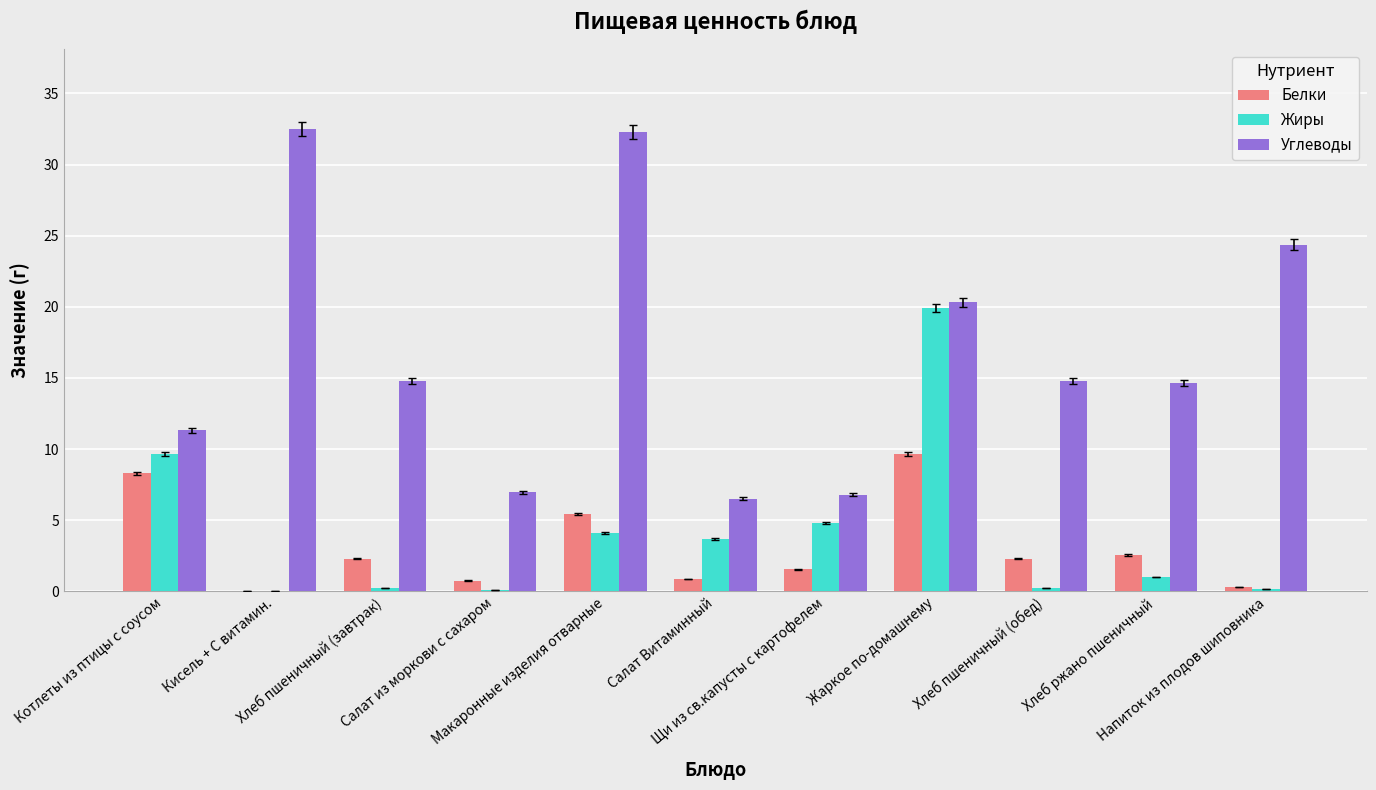

What is the maximum value shown in the chart?

32.5